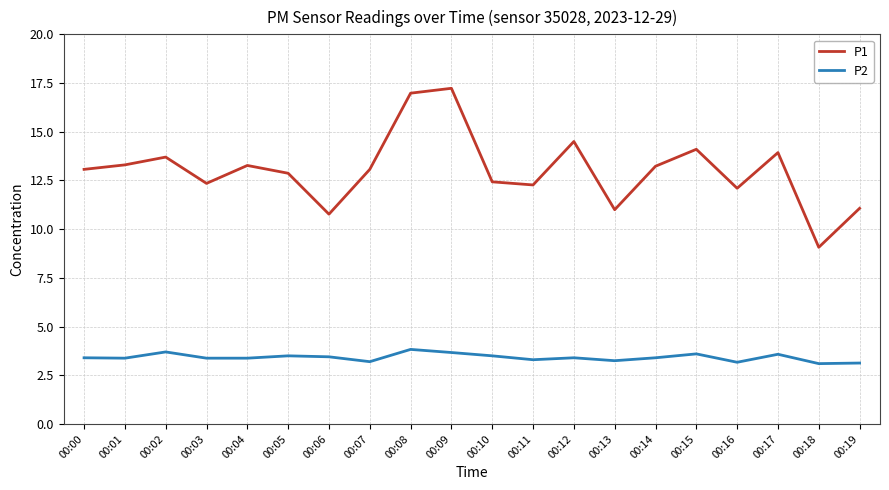

Rank the series at 00:06 from highest to lowest value.

P1, P2